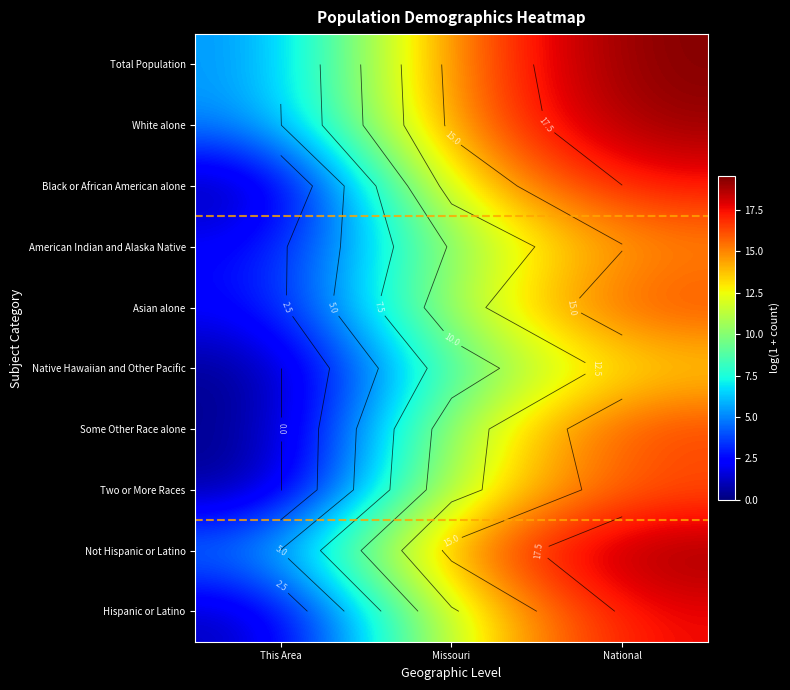

Rank the series by their maximum value, from lowest to highest.

Native Hawaiian and Other Pacific, American Indian and Alaska Native, Two or More Races, Asian alone, Some Other Race alone, Black or African American alone, Hispanic or Latino, White alone, Not Hispanic or Latino, Total Population